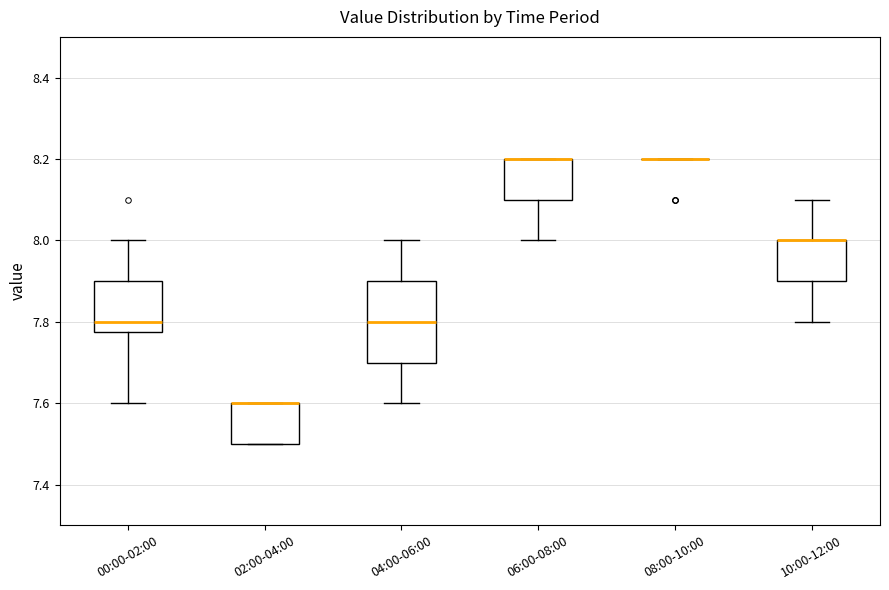

Reading left to right, read every box against the y-axis: the position of its median line, the range the box covers, and the ends of its whiskers. The values are not printed on the chart, so give them approximately, as read against the axis.

00:00-02:00: median 7.80, box 7.78 to 7.90, whiskers 7.60 to 8.00
02:00-04:00: median 7.60 (drawn on the box's upper edge), box 7.50 to 7.60, whiskers 7.50 to 7.60
04:00-06:00: median 7.80, box 7.70 to 7.90, whiskers 7.60 to 8.00
06:00-08:00: median 8.20 (drawn on the box's upper edge), box 8.10 to 8.20, whiskers 8.00 to 8.20
08:00-10:00: box collapsed to a line at 8.20, whiskers 8.20 to 8.20
10:00-12:00: median 8.00 (drawn on the box's upper edge), box 7.90 to 8.00, whiskers 7.80 to 8.10